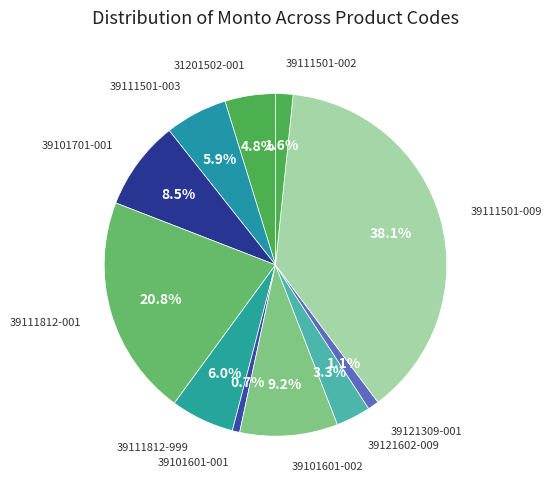

Which slice is the largest?

39111501-009